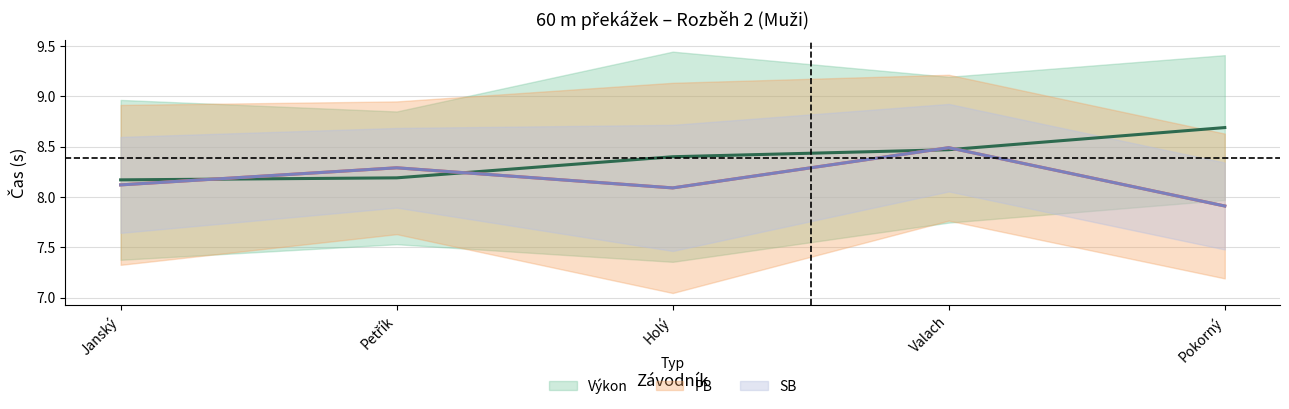

How many interior local valleys does the PB series have?

1